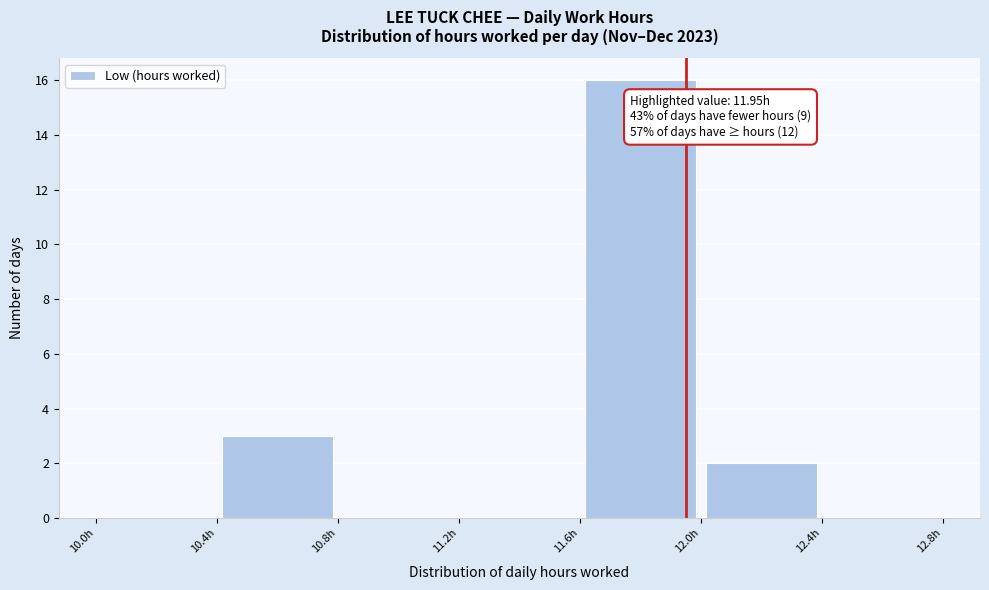

Which range on the x-axis has the tallest bar?

11.6 to 12.0